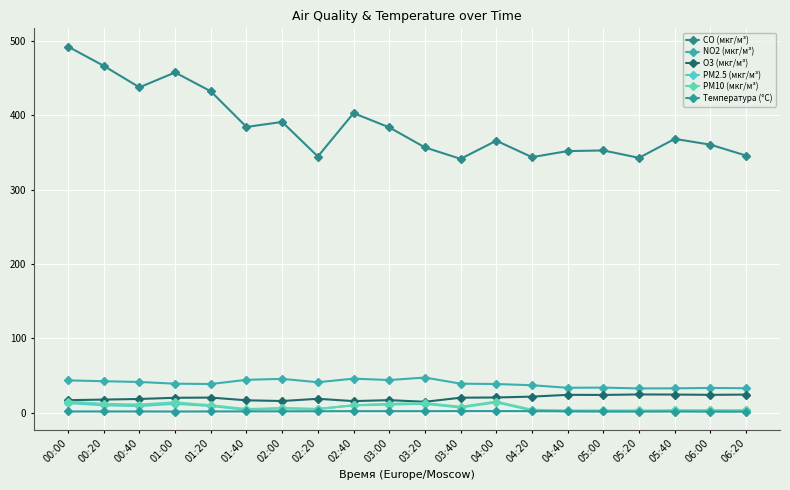

Does the chart have visible grid lines?

Yes